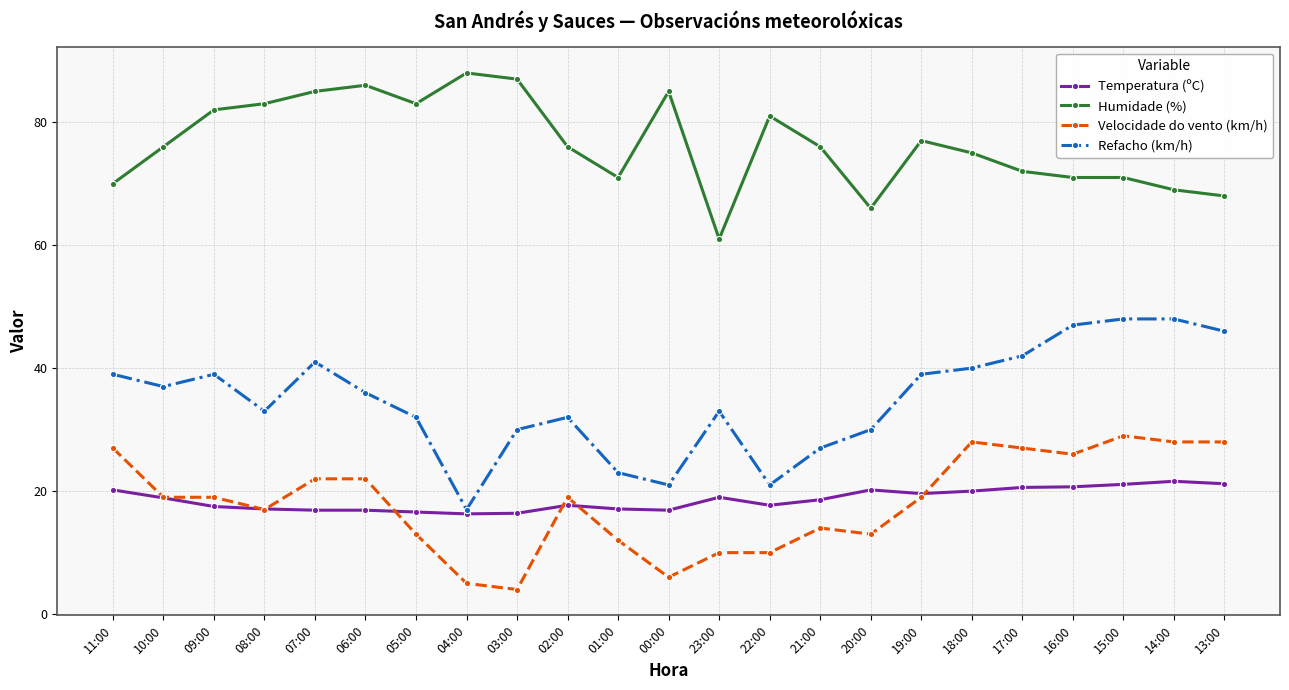

What is the value of the Velocidade do vento (km/h) point at the 14th from the left?

10.0